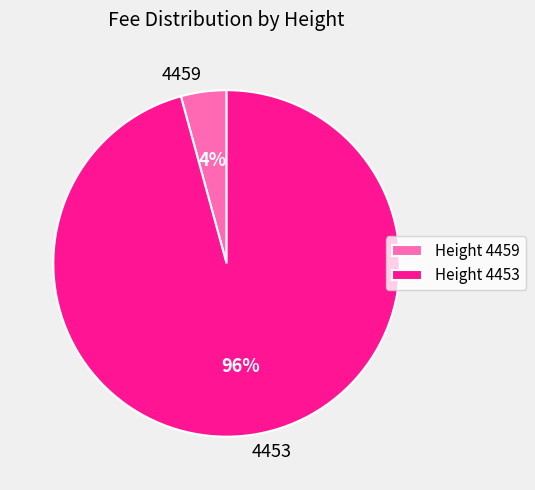

How many slices are in this pie chart?

2